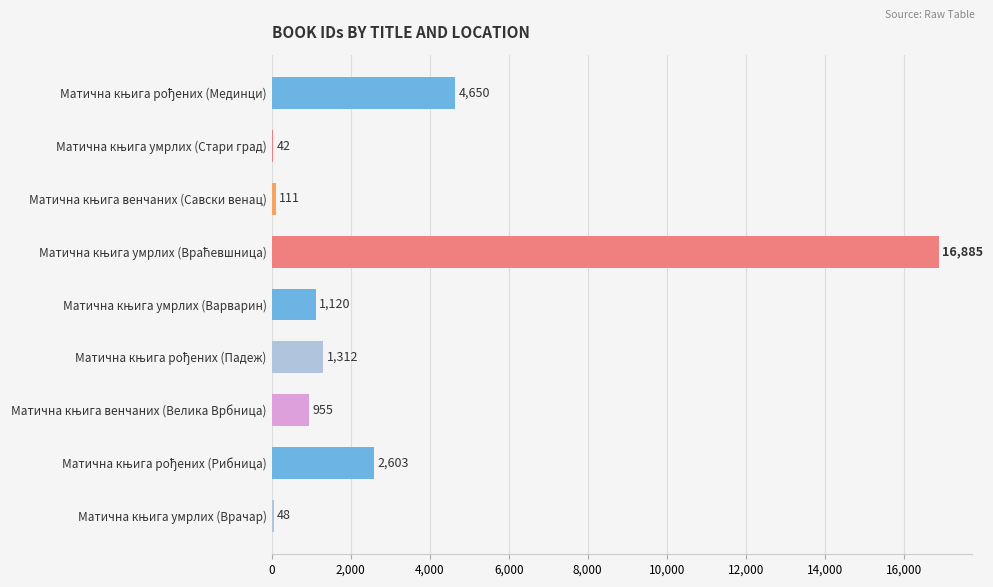

What is the sum of all values?

27726